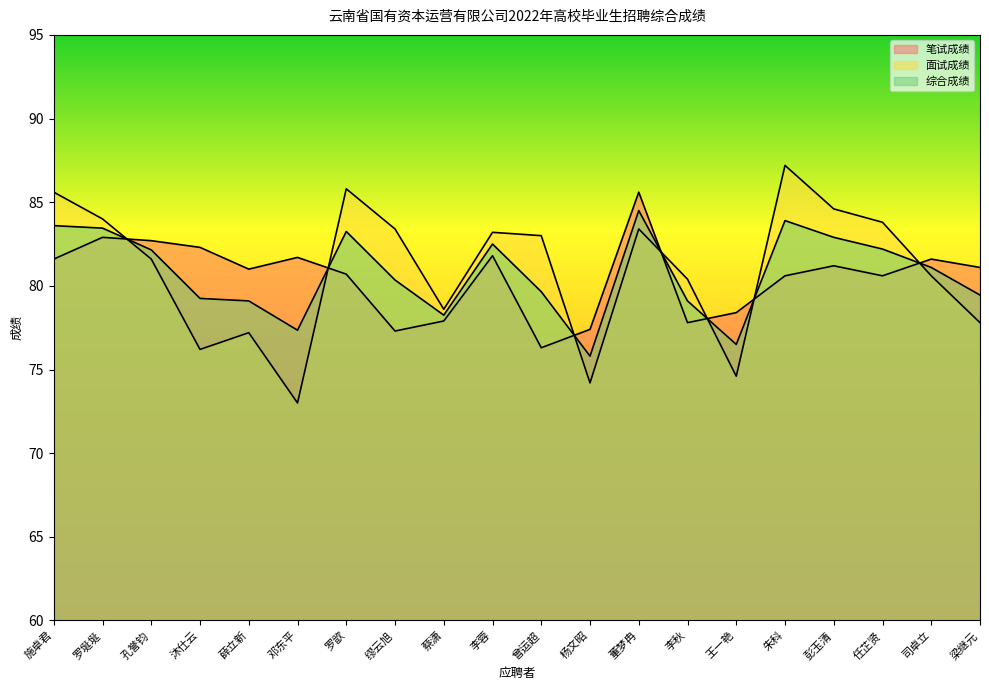

List the labels in order of 面试成绩 value, smallest first.

邓东平, 杨文昭, 王一艳, 沐仕云, 薛立新, 梁继元, 蔡潇, 李秋, 司卓立, 孔誉钧, 曾运超, 李蓉, 缪云旭, 董梦冉, 任芷贤, 罗埏埏, 彭玉清, 施卓君, 罗歆, 朱科